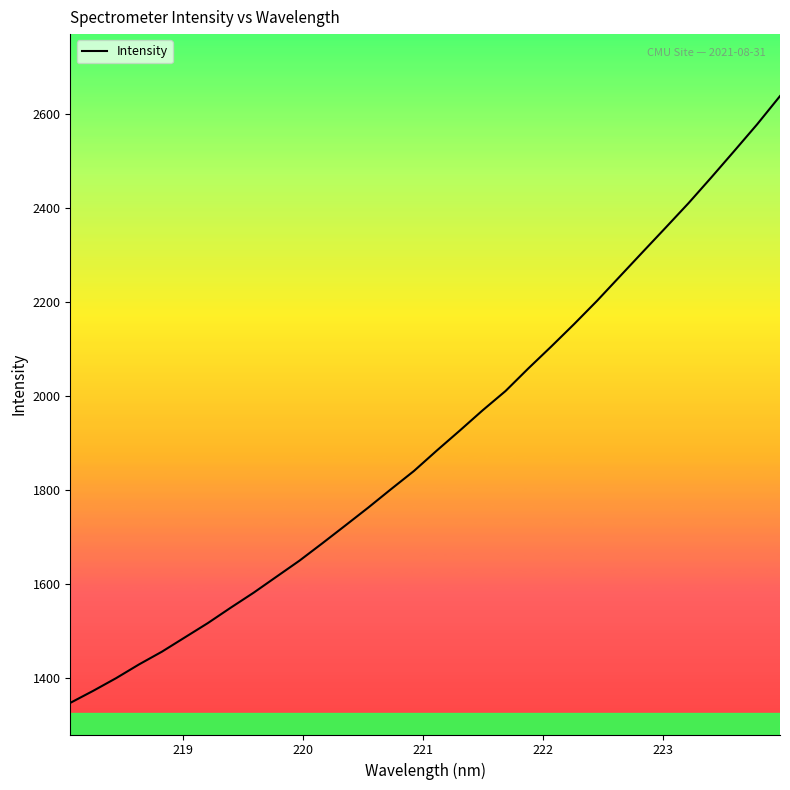

What is the minimum value shown in the chart?

1346.8